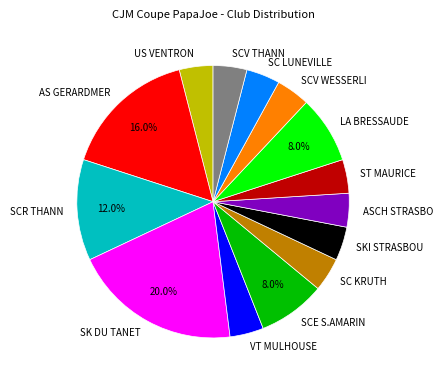

To the nearest percent, what portion does ASCH STRASBO represent?

4%